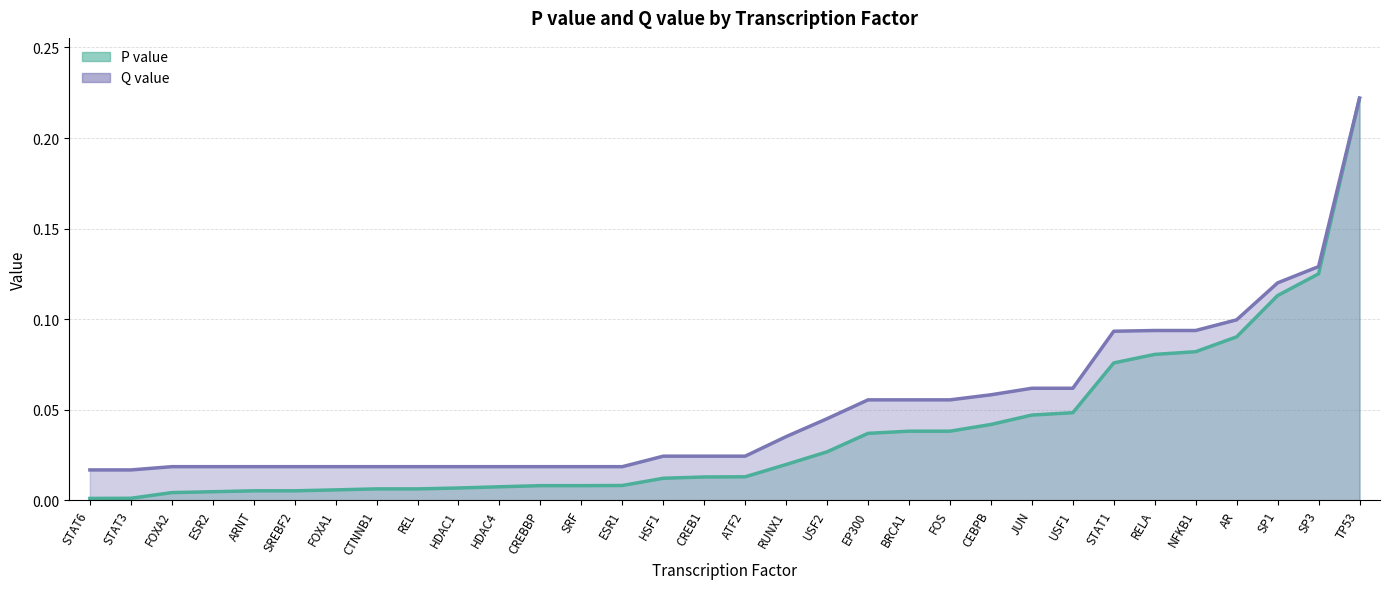

Which category has the highest value in the Q value (line) series?

TP53